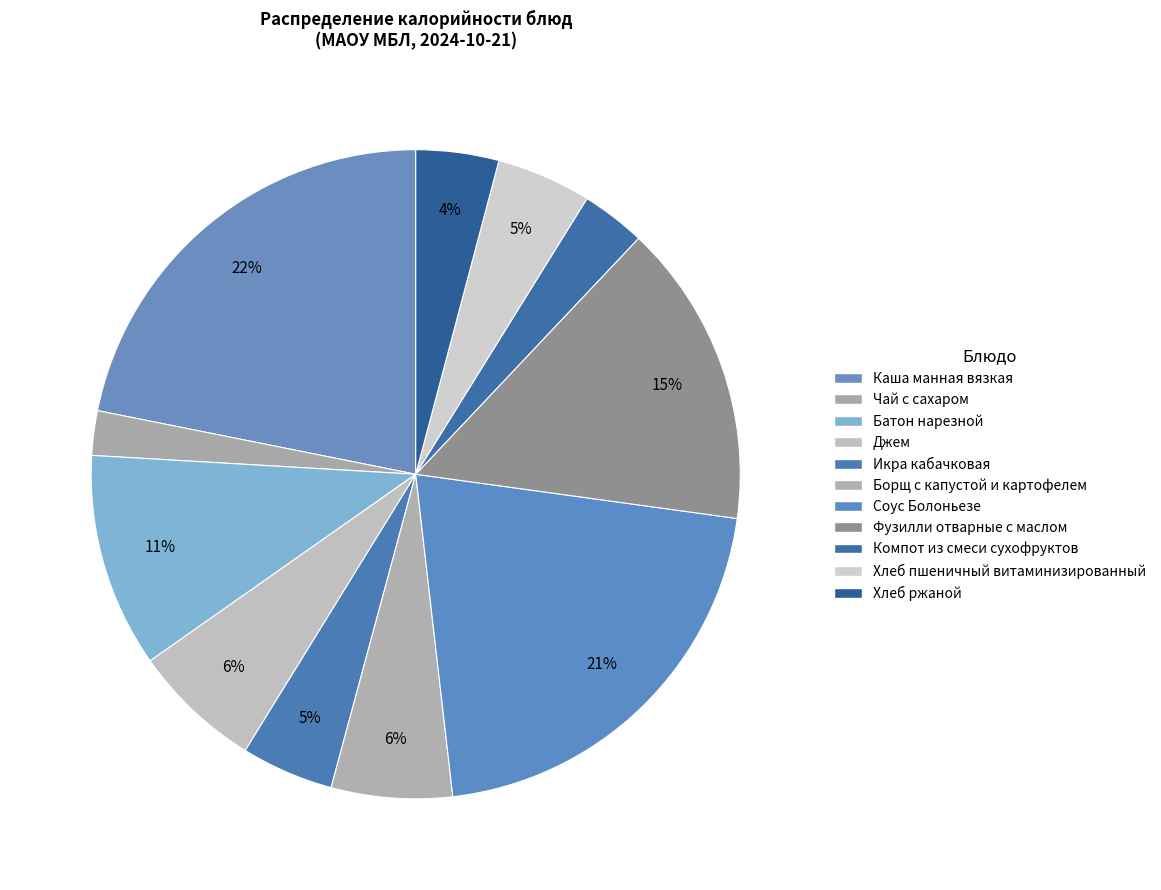

Do Соус Болоньезе and Хлеб ржаной together represent more than half of the pie?

No